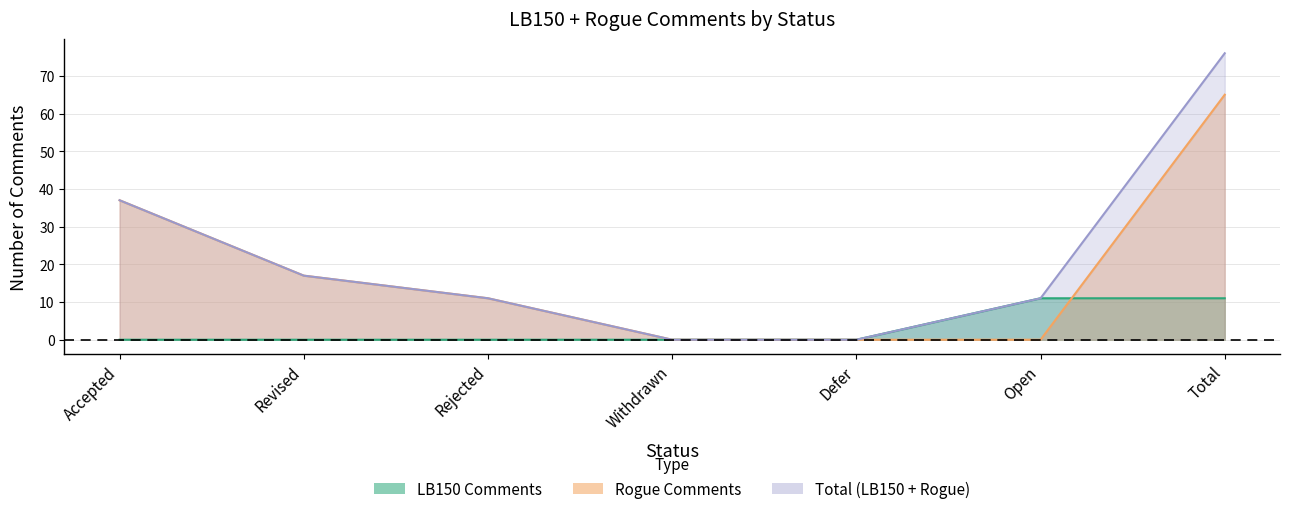

True or false: LB150 Editorial and Rogue Editorial cross at least once.

True